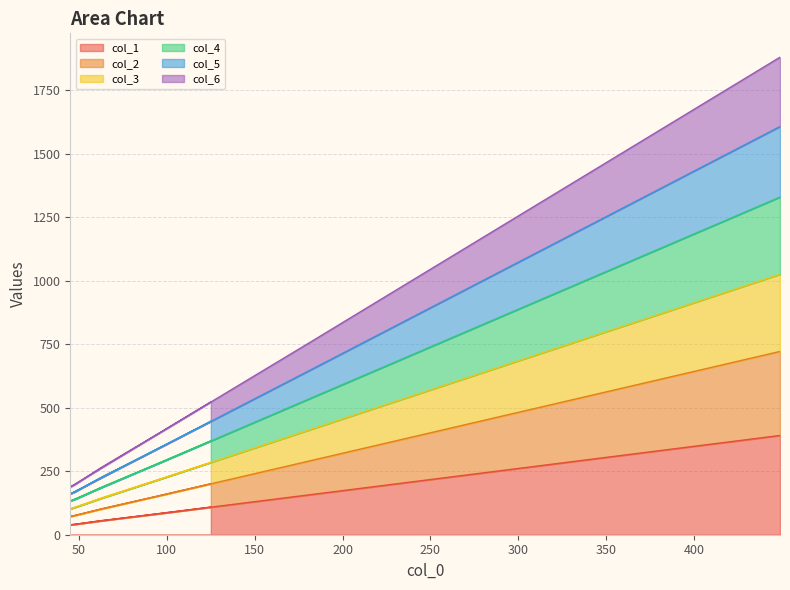

What is the approximate value of col_1 at 125, to the nearest 10?

110